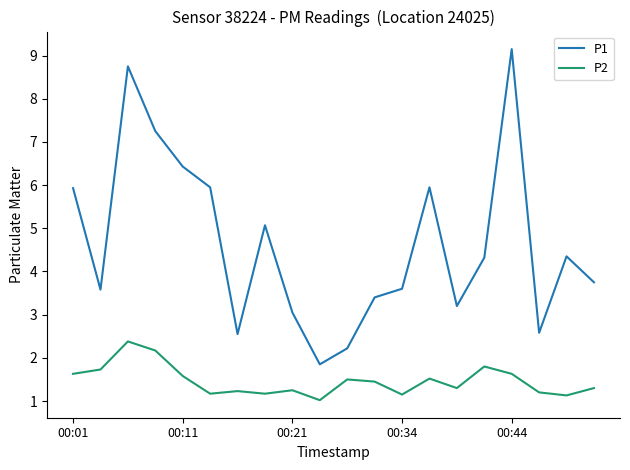

True or false: P1 and P2 cross at least once.

False